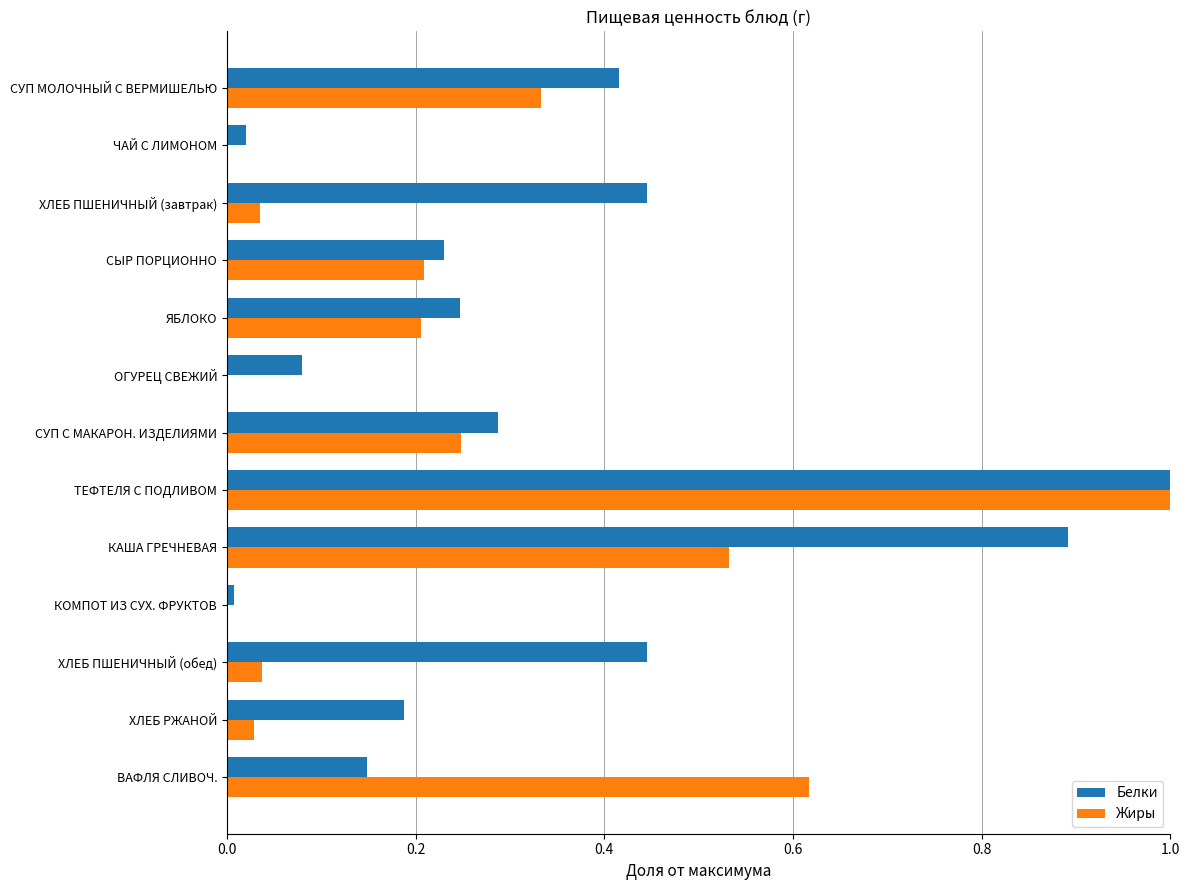

Is the value of Белки at КОМПОТ ИЗ СУХ. ФРУКТОВ greater than the value of Жиры at ХЛЕБ РЖАНОЙ?

No